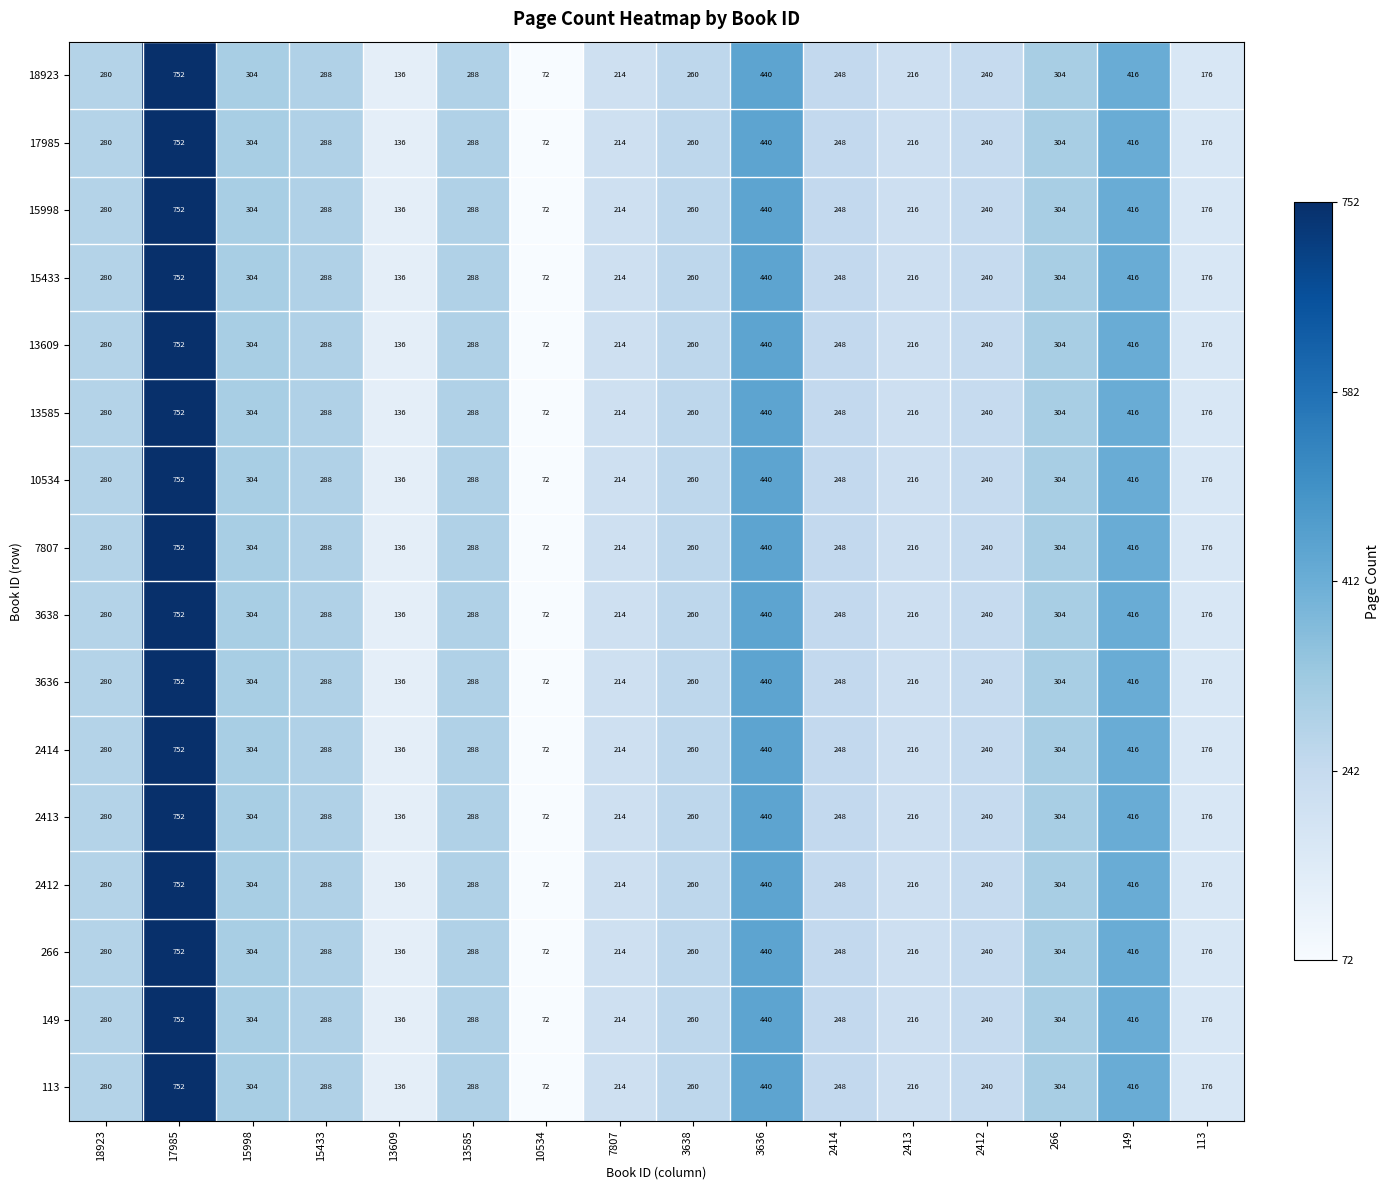

The value of 15998 at 10534 is 72. True or false?

True